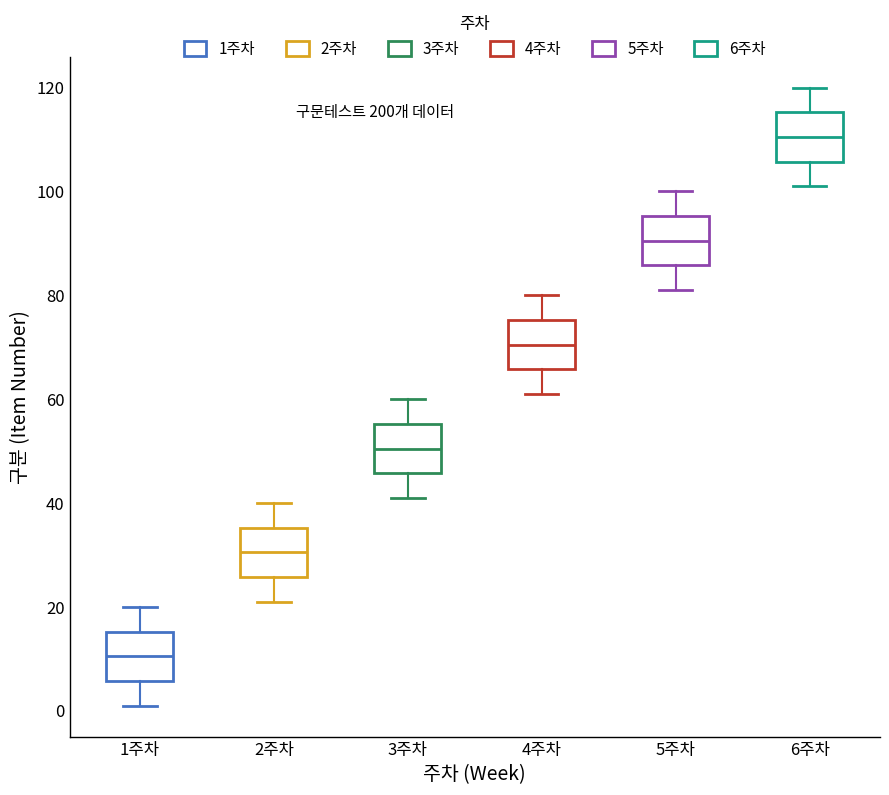

Reading left to right, read every box against the y-axis: the position of its median line, the range the box covers, and the ends of its whiskers. The values are not printed on the chart, so give them approximately, as read against the axis.

1주차: median 10, box 6 to 16, whiskers 2 to 20
2주차: median 30, box 26 to 36, whiskers 22 to 40
3주차: median 50, box 46 to 56, whiskers 42 to 60
4주차: median 70, box 66 to 76, whiskers 62 to 80
5주차: median 90, box 86 to 96, whiskers 82 to 100
6주차: median 110, box 106 to 116, whiskers 102 to 120